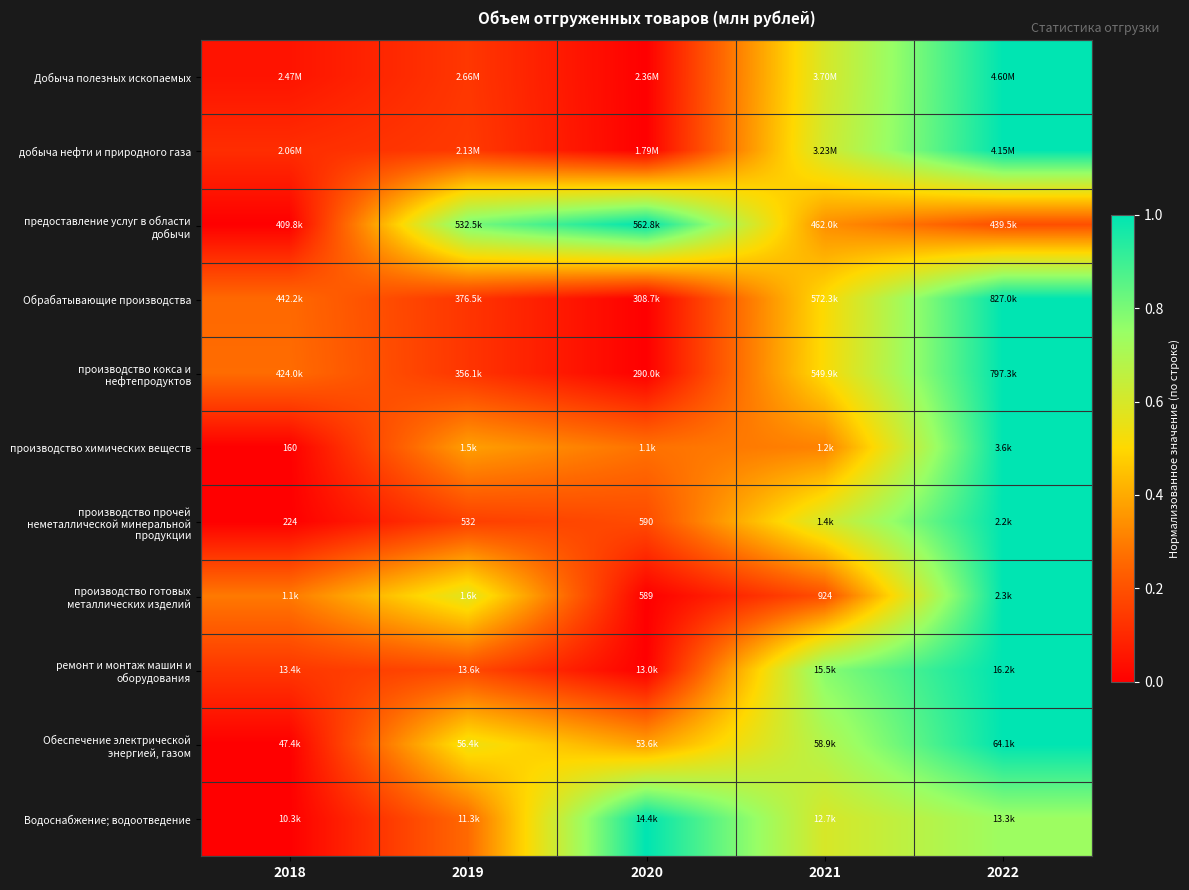

At which category is the sum across all series the highest?

2022